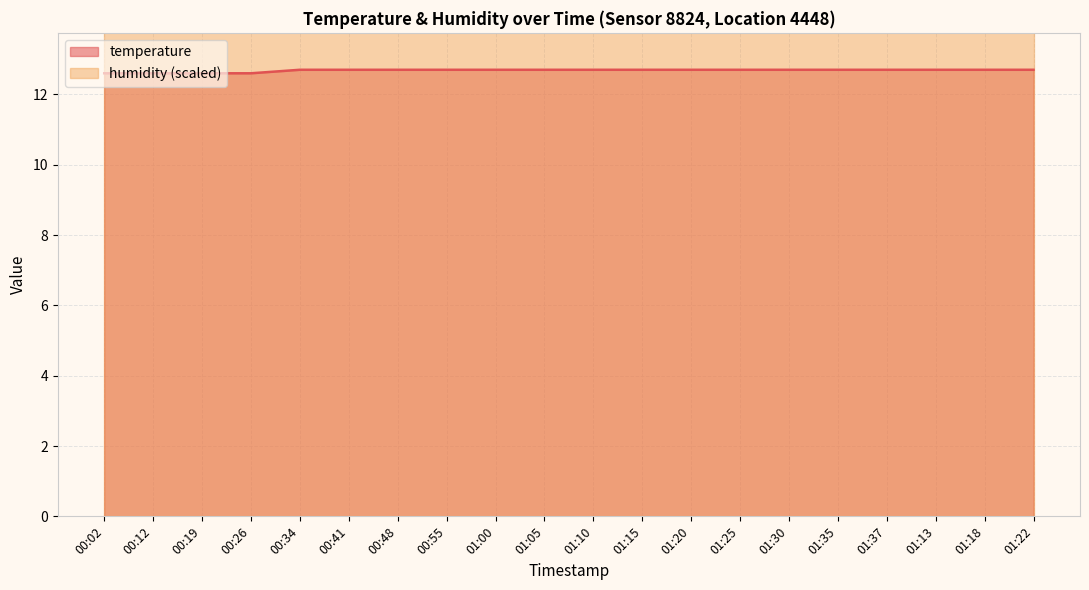

What position from the right is 01:13?

3